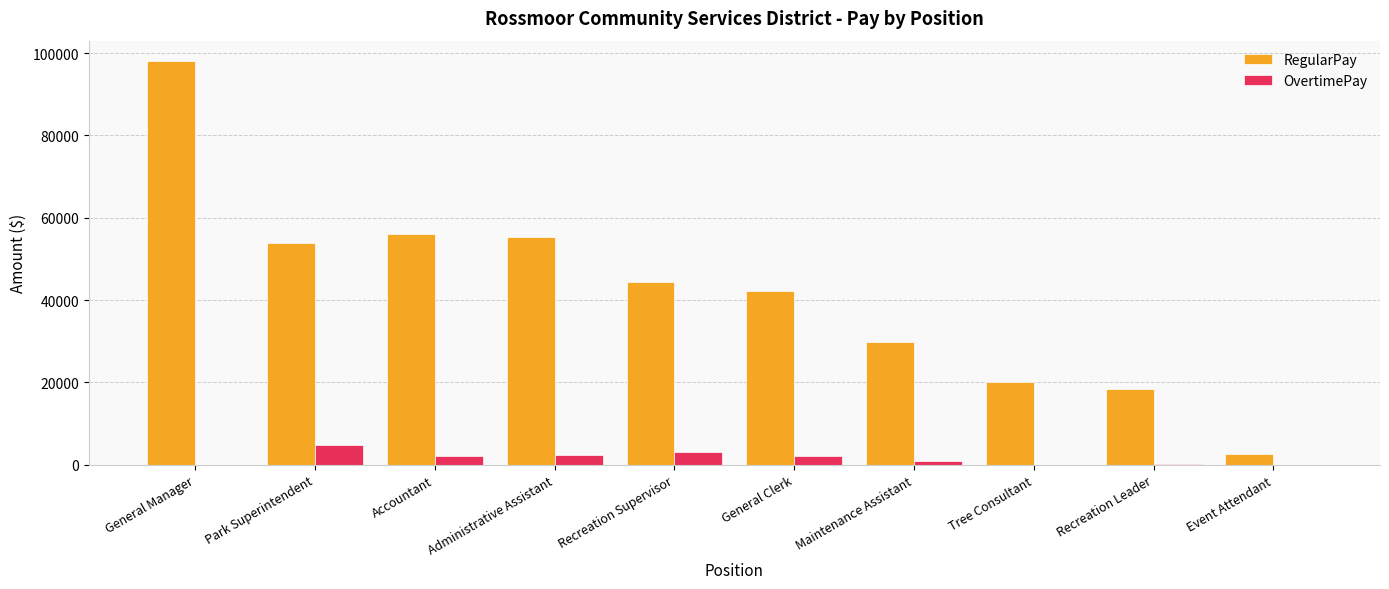

Which series has the widest spread of values?

RegularPay